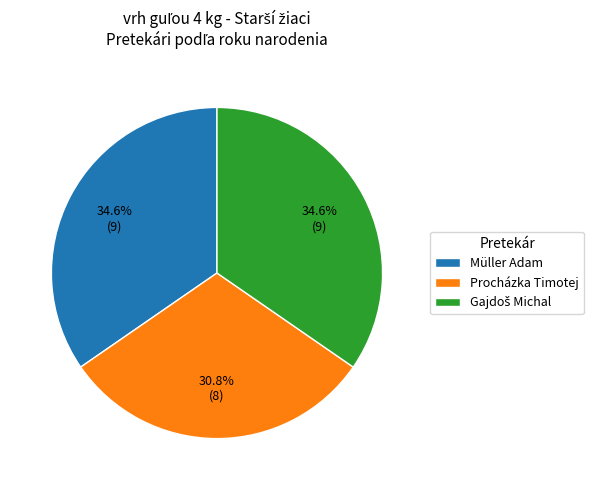

What is the smallest slice in the pie chart?

Procházka Timotej